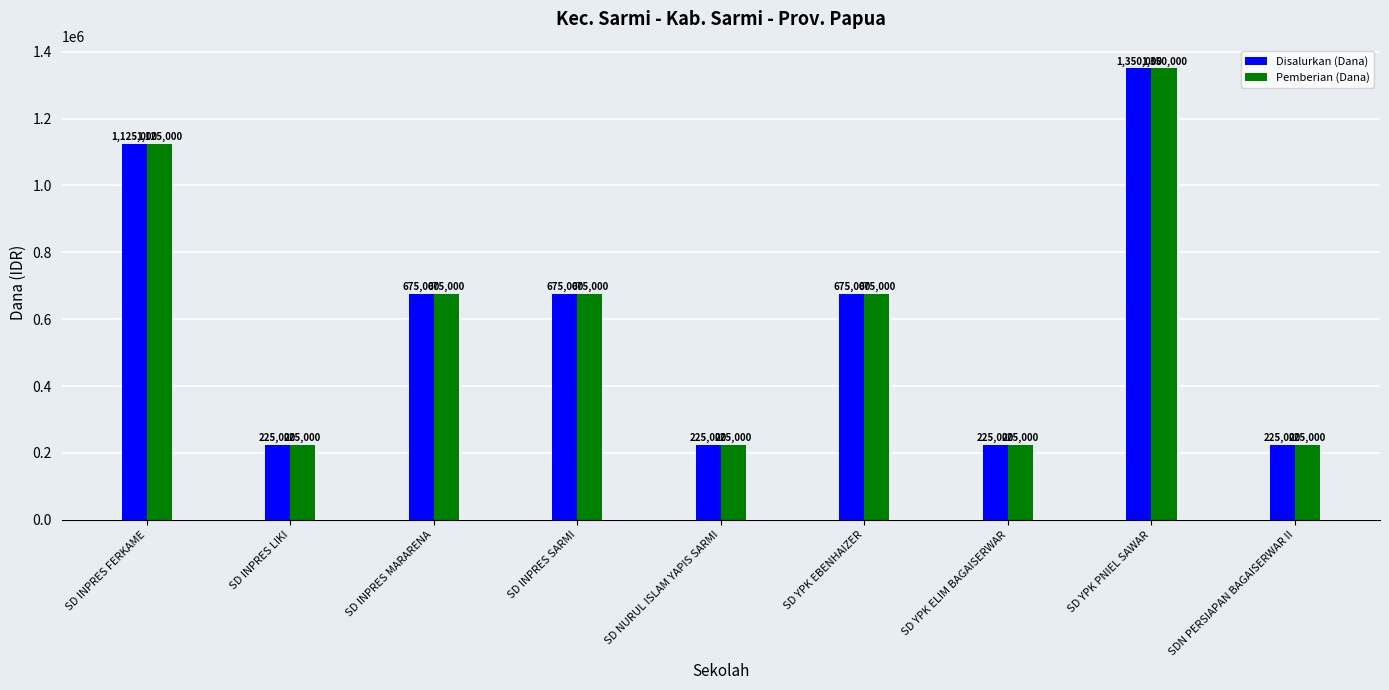

How many Pemberian (Dana) values are between 225000 and 675000?

7